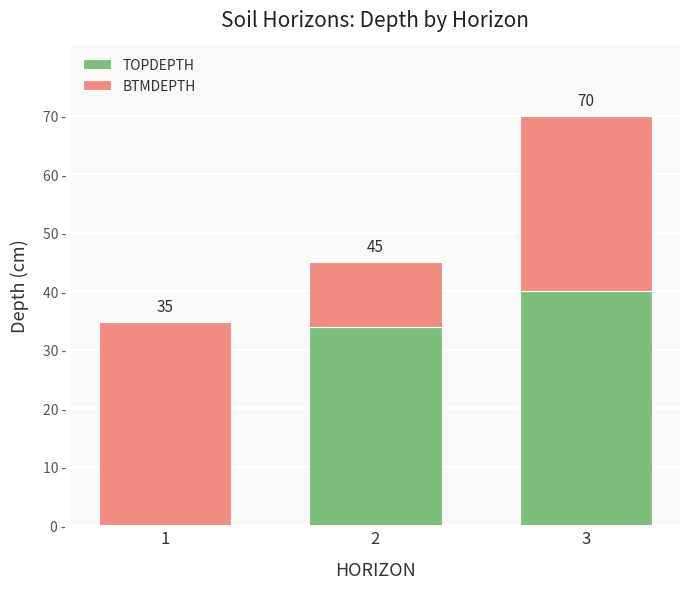

What is the value of the TOPDEPTH bar at the 3rd from the left?

40.0